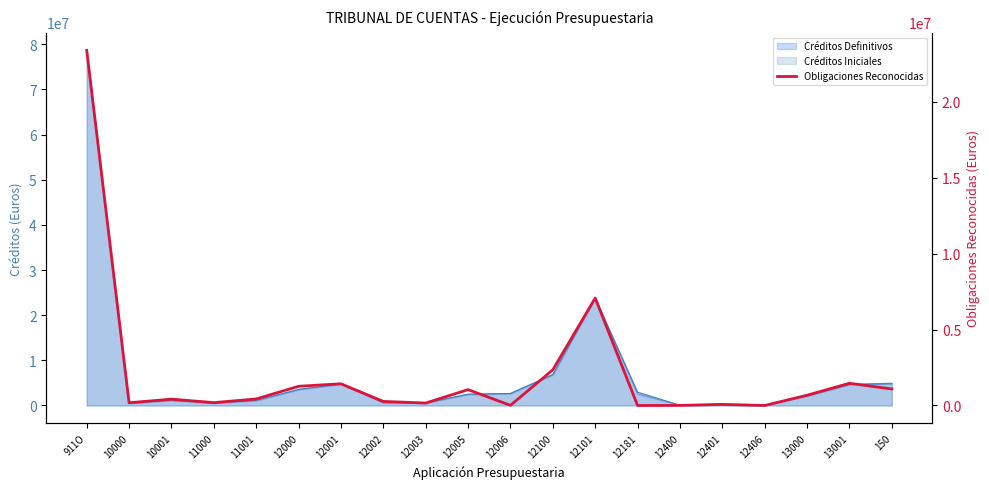

What position from the right is 150?

1